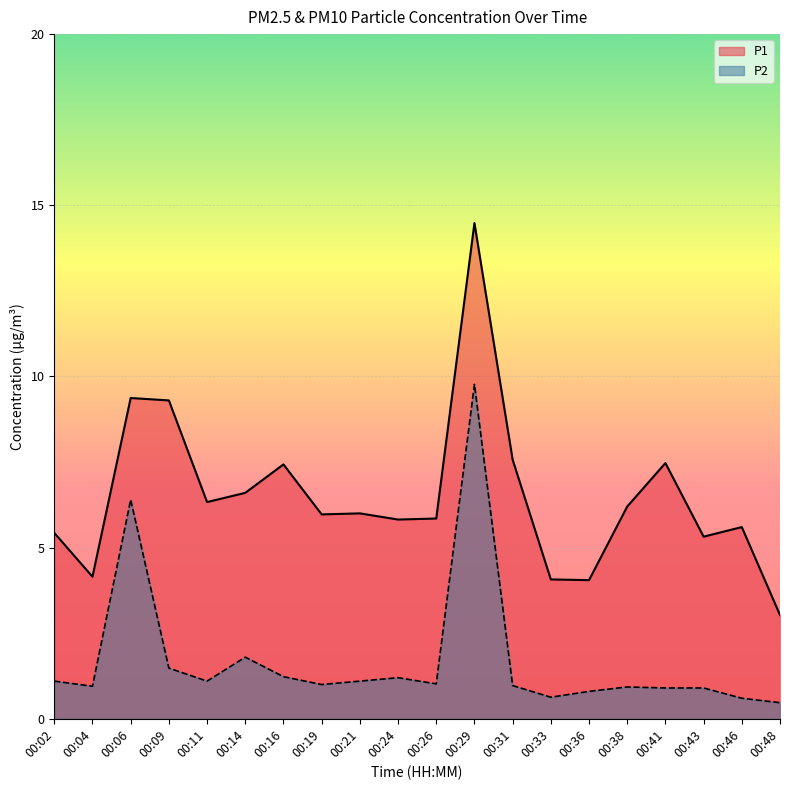

At which label is P2 closest to 5?

00:06